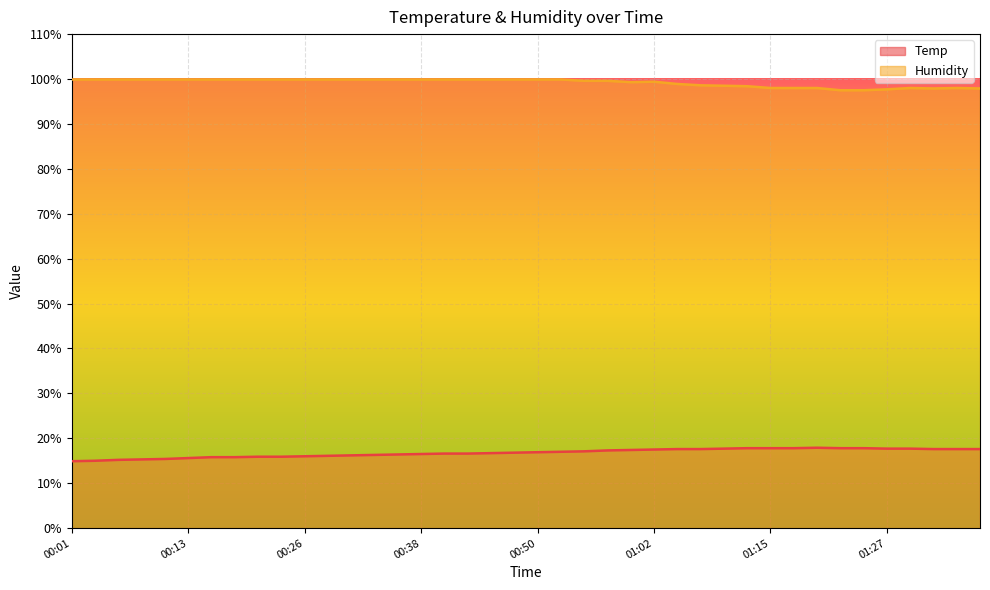

What is the difference between the second highest and second lowest values in the Humidity series?

2.4